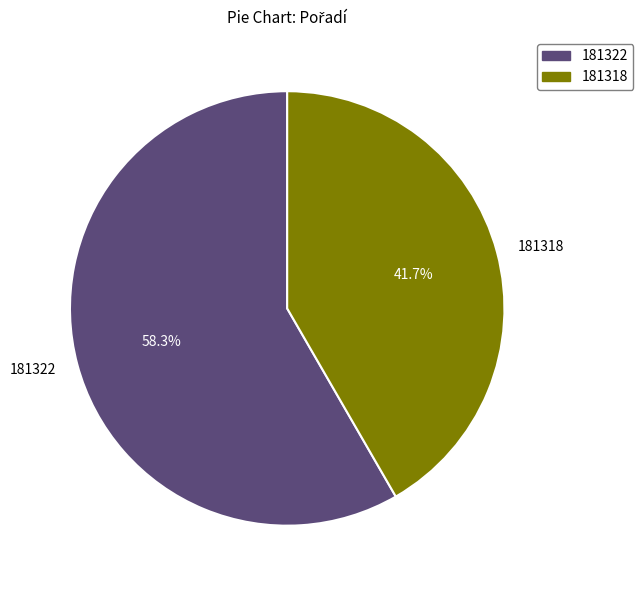

What is the ratio of the value at 181322 to the value at 181318?

1.4